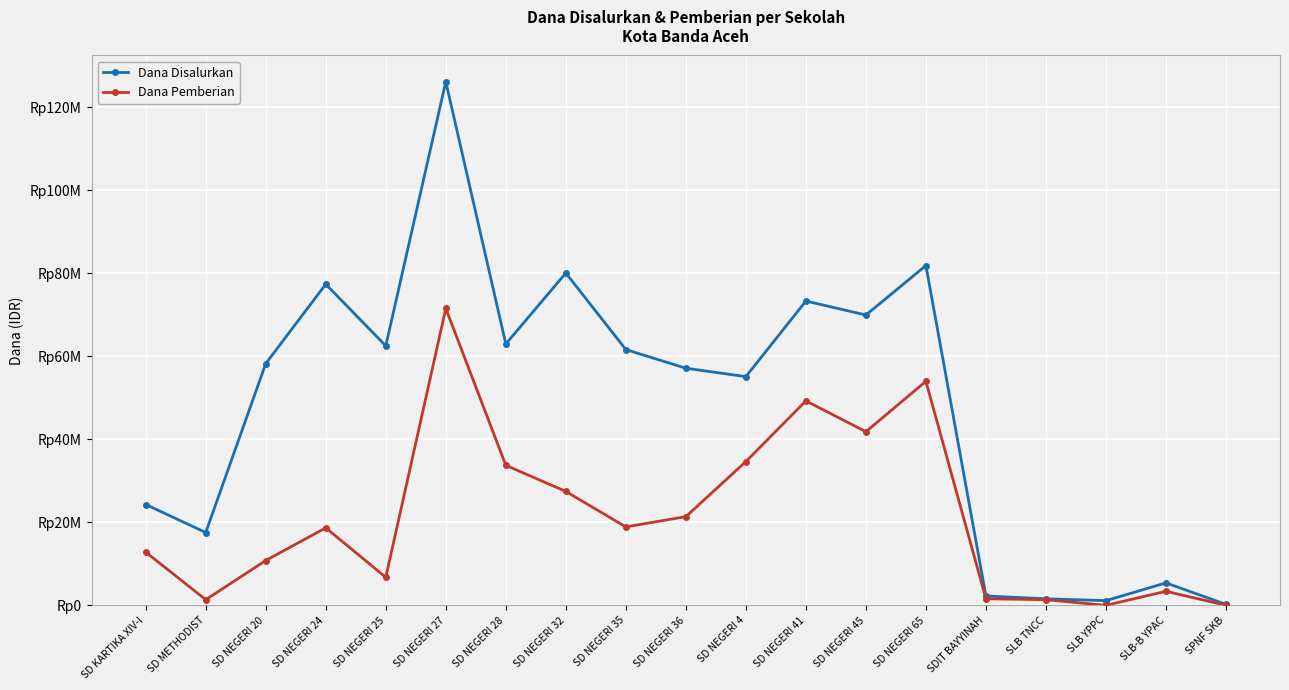

Reading right to left, list all the values displayed in this chart.

Dana Disalurkan: 225000	5400000	1125000	1575000	2250000	81900000	69975000	73350000	55125000	57150000	61650000	80100000	63000000	126225000	62550000	77400000	58275000	17550000	24300000
Dana Pemberian: 0	3375000	0	1350000	1575000	54000000	41850000	49275000	34650000	21375000	18900000	27450000	33750000	71550000	6750000	18675000	10800000	1350000	12825000